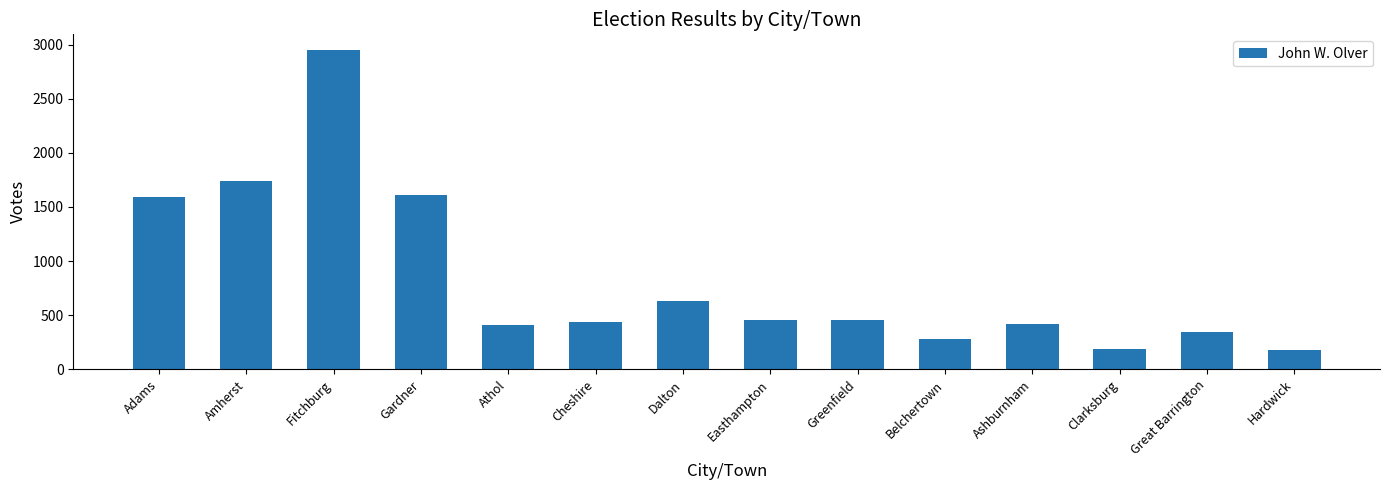

What is the greatest value displayed?

2947